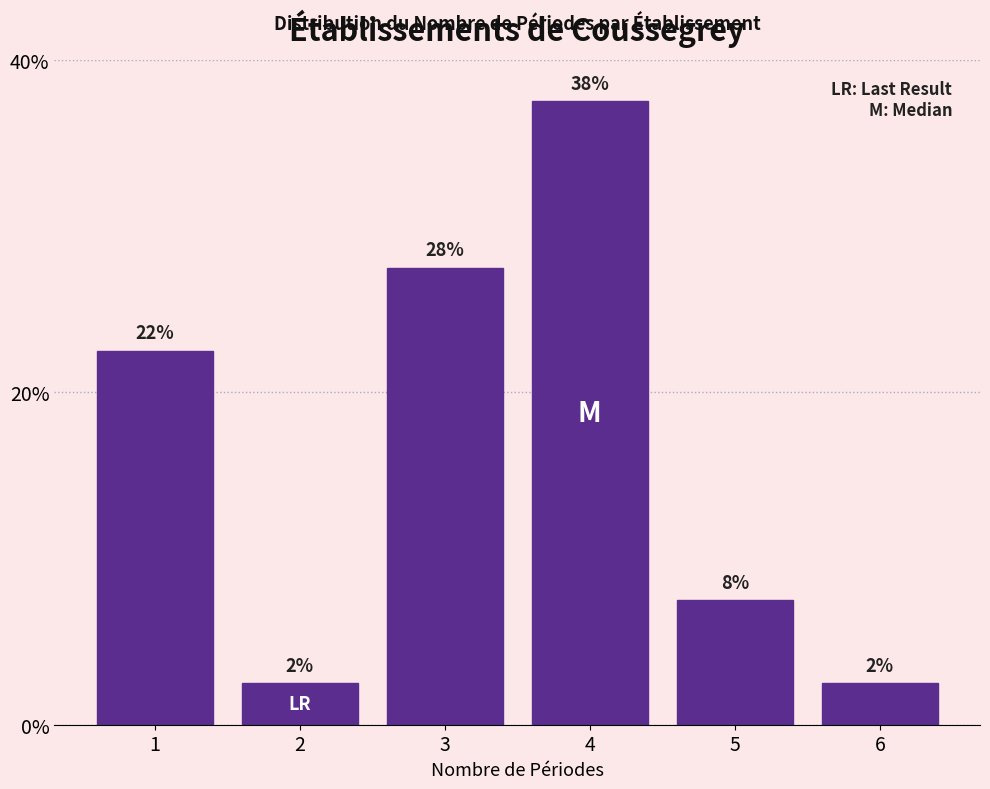

How many bars are there in total?

6